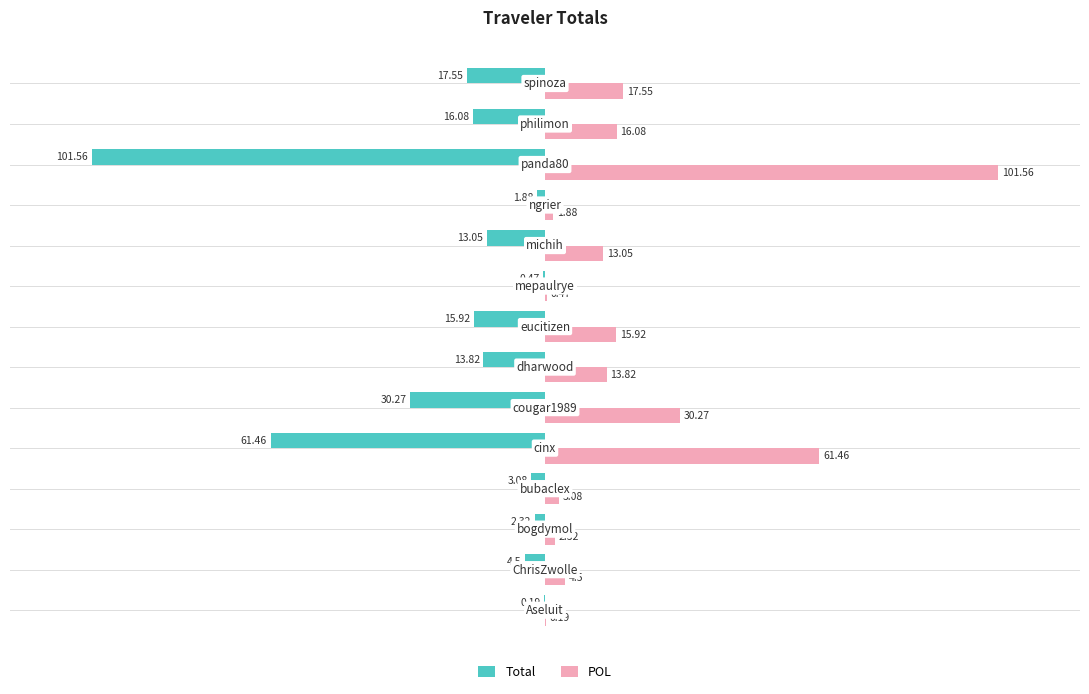

What are all the series names shown in the legend?

Total, POL